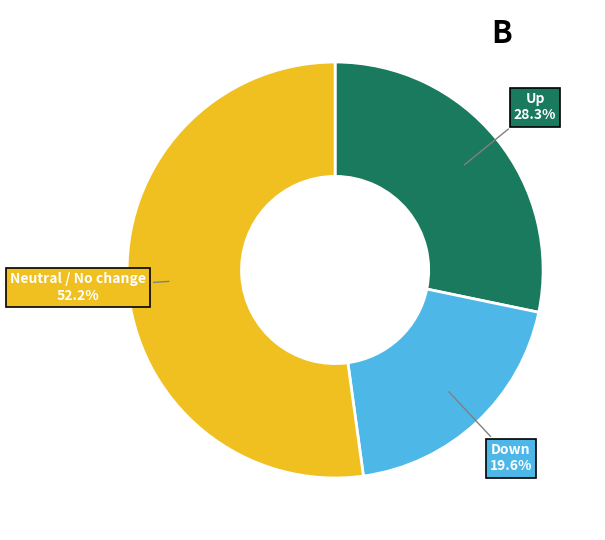

Does any single category account for the majority?

Yes